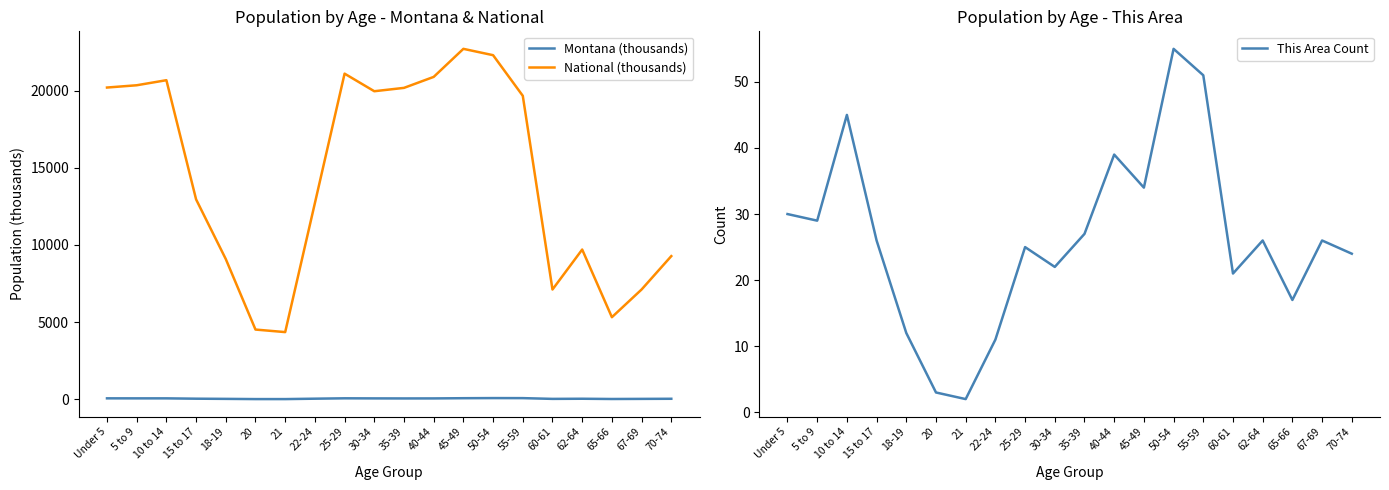

How many values in the National (thousands) series are below 19664?

10